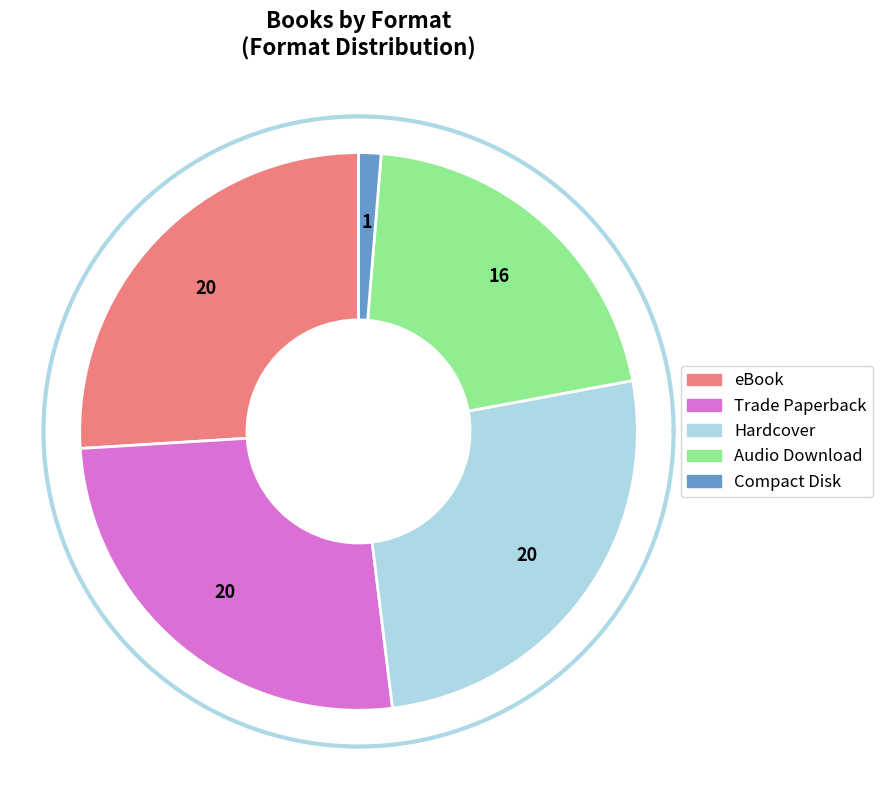

Which category has the biggest portion of the pie?

Hardcover